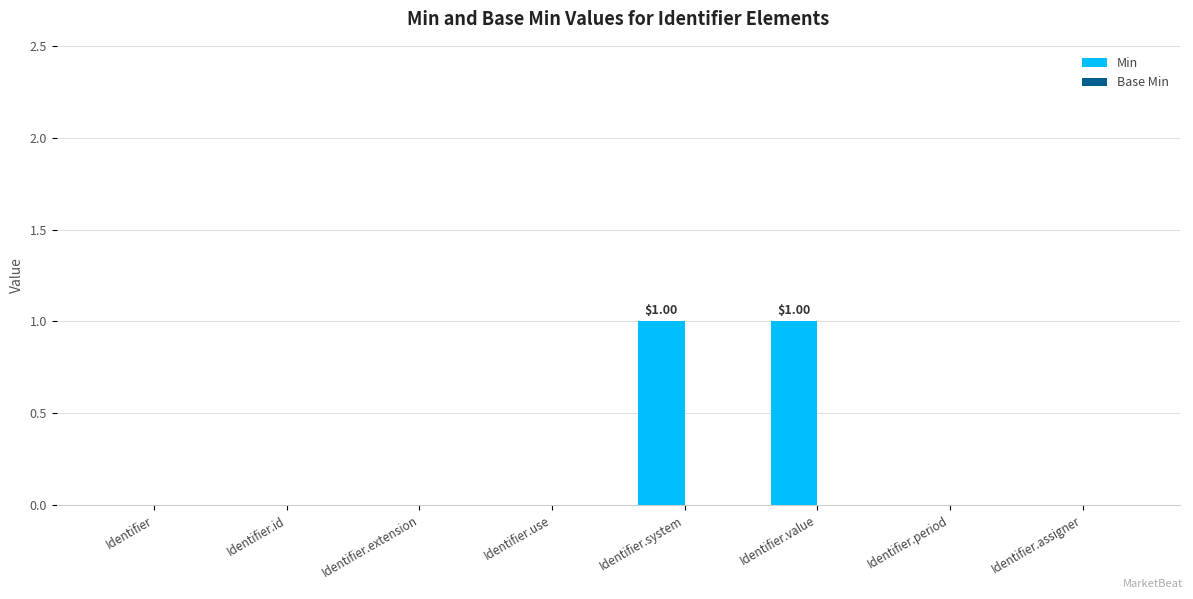

Approximately how many times larger is the value at Identifier.system compared to Identifier.value?

1.0